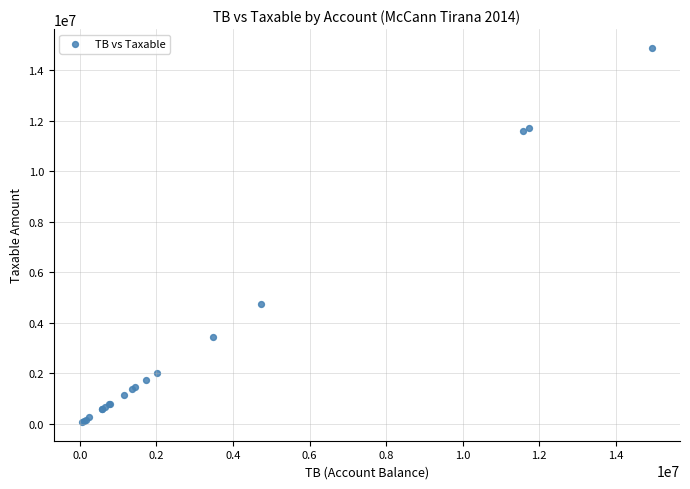

What Y value in the scatter plot is closest to 7474836?

4731146.9